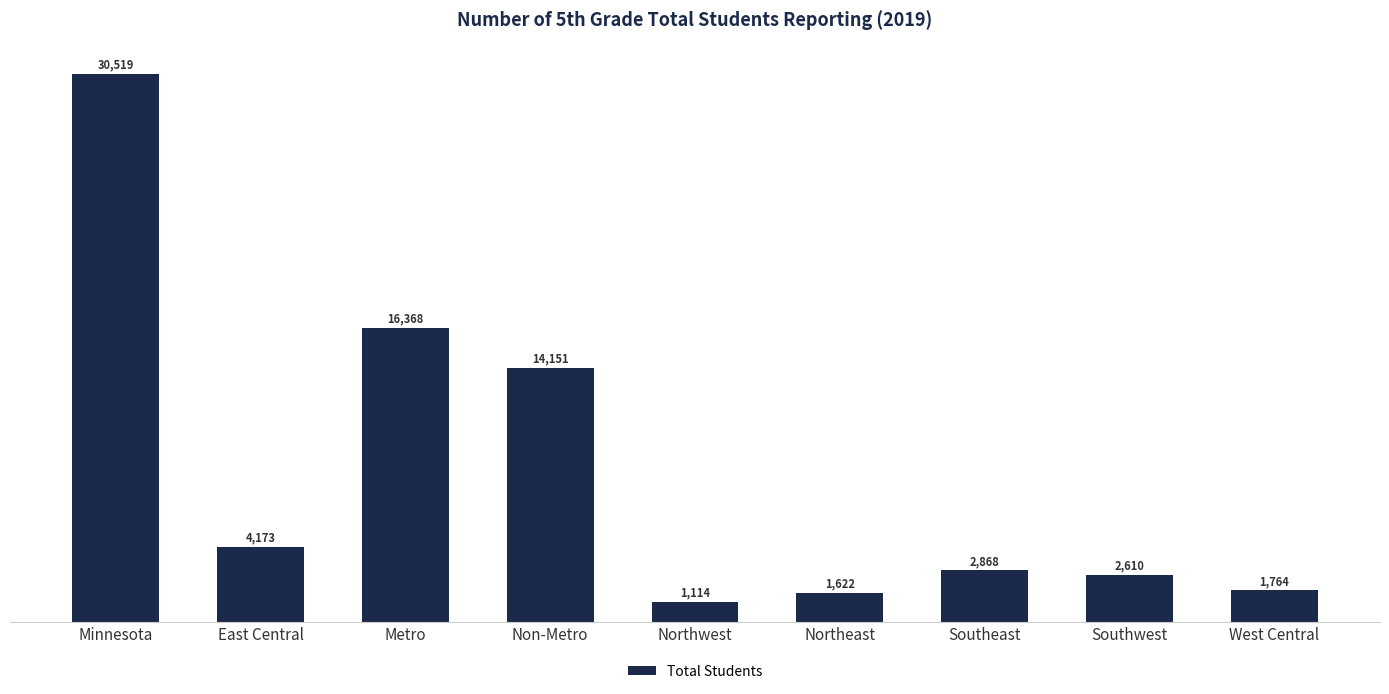

Count the number of categories in the chart.

9